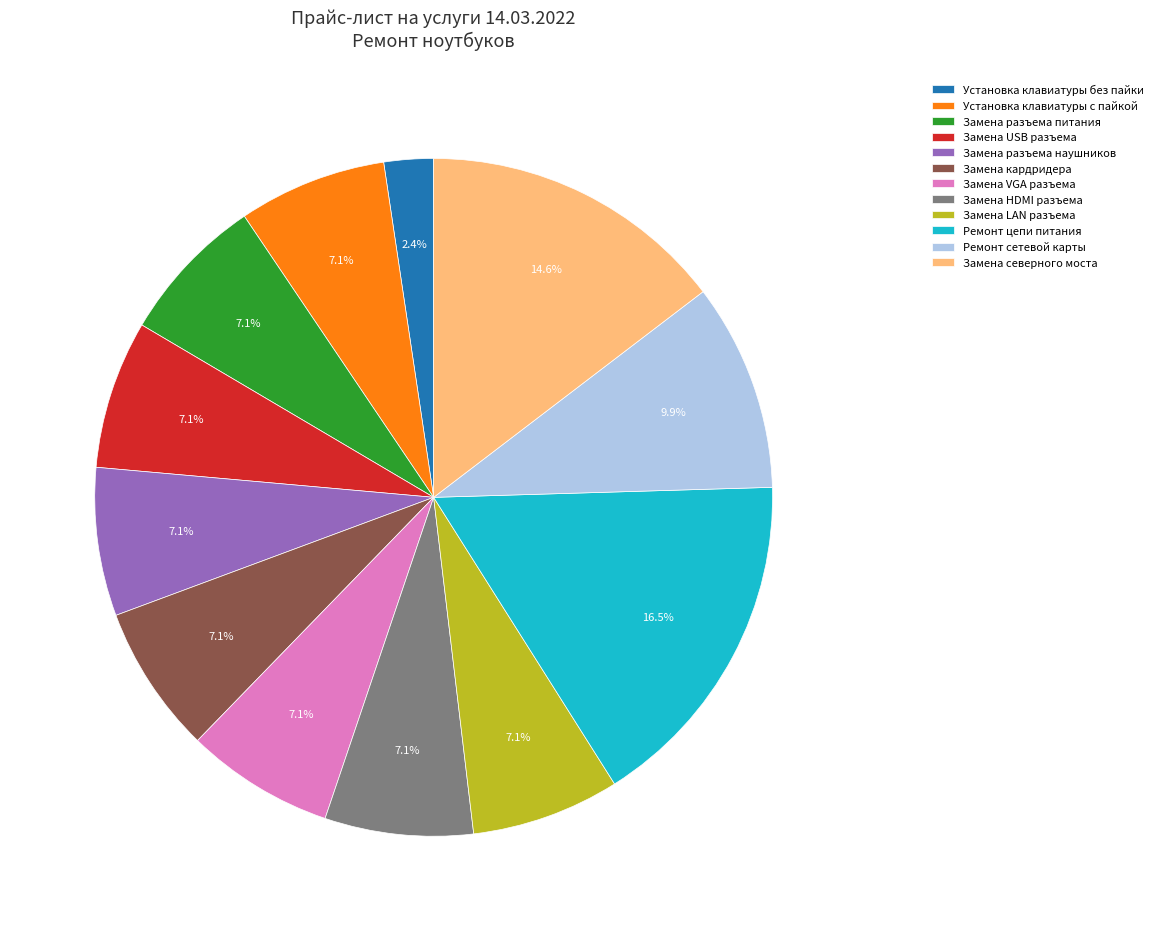

To the nearest percent, what portion does Ремонт сетевой карты represent?

10%